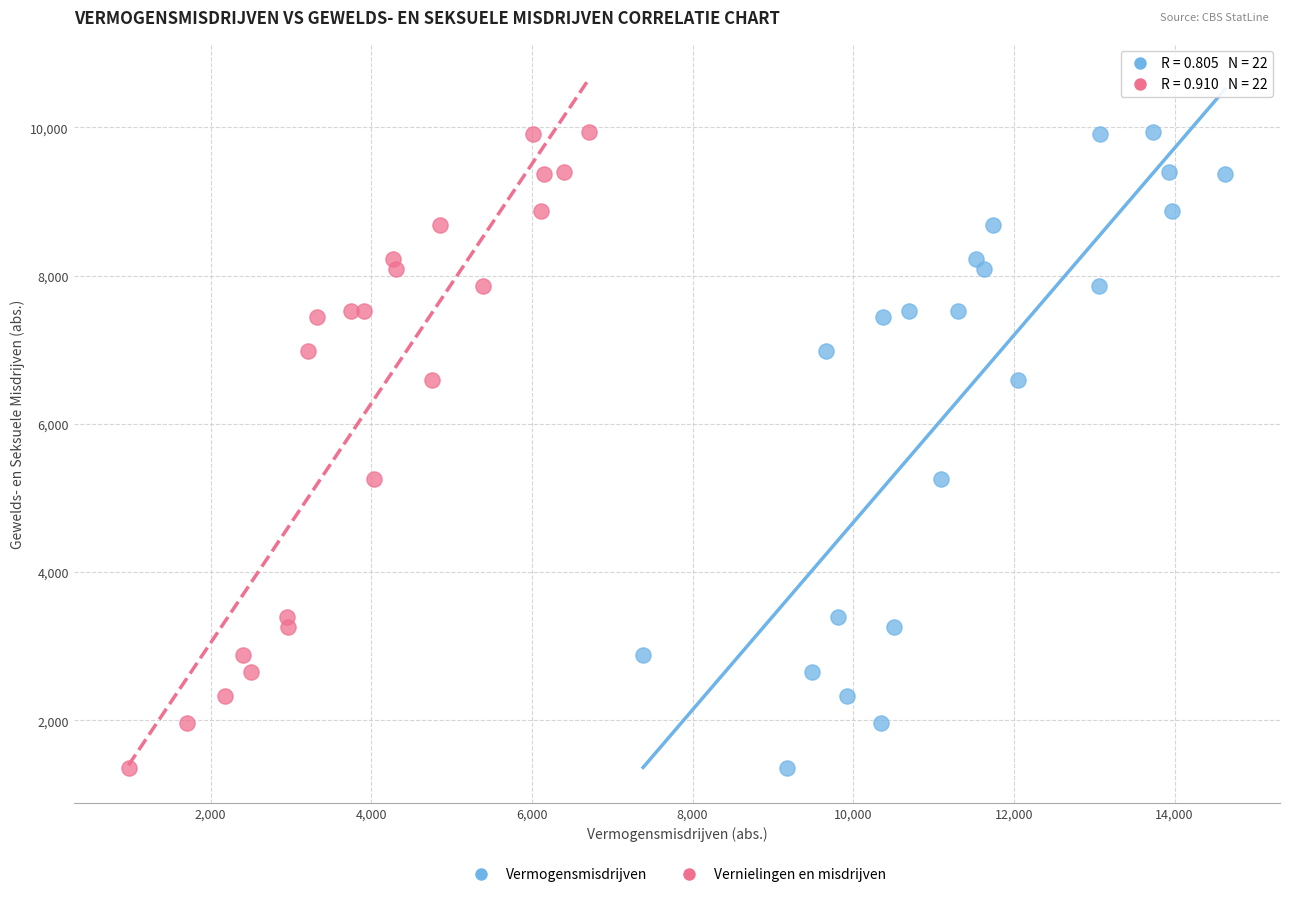

What are all the series names shown in the legend?

Vermogensmisdrijven, Vernielingen en misdrijven